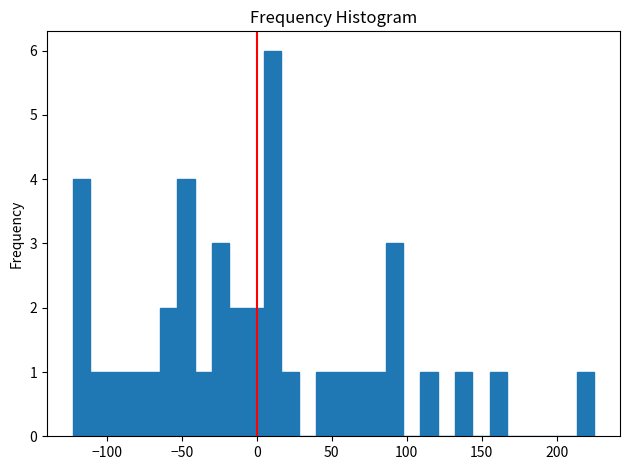

Around what value on the x-axis is the tallest bar? Give the approximate position of its centre, as read against the axis.

10